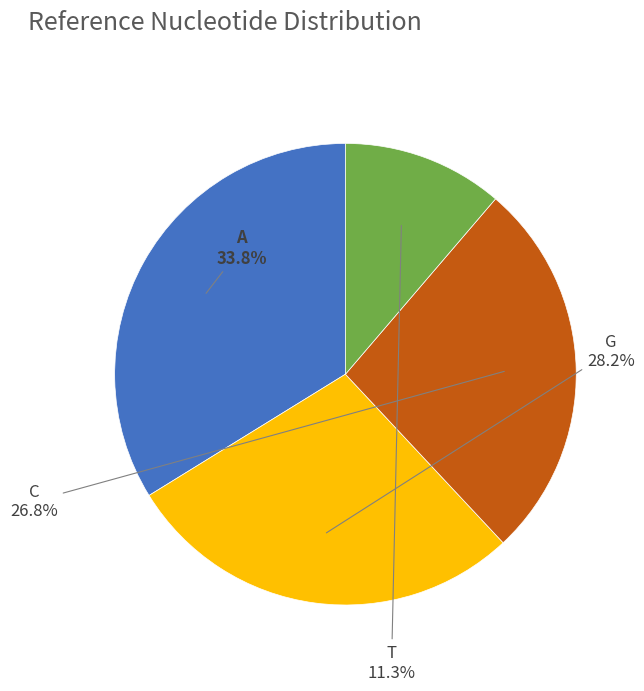

Does any single category account for the majority?

No